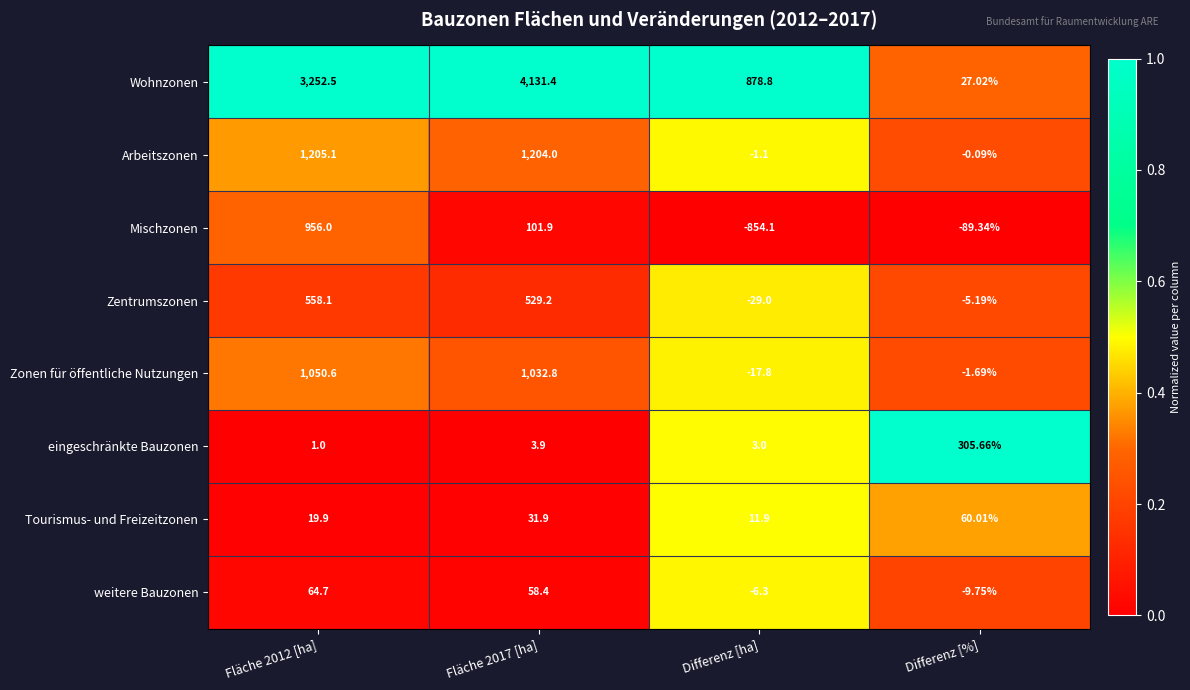

Is the value of Zonen für öffentliche Nutzungen at Fläche 2017 [ha] greater than the value of eingeschränkte Bauzonen at Fläche 2012 [ha]?

Yes